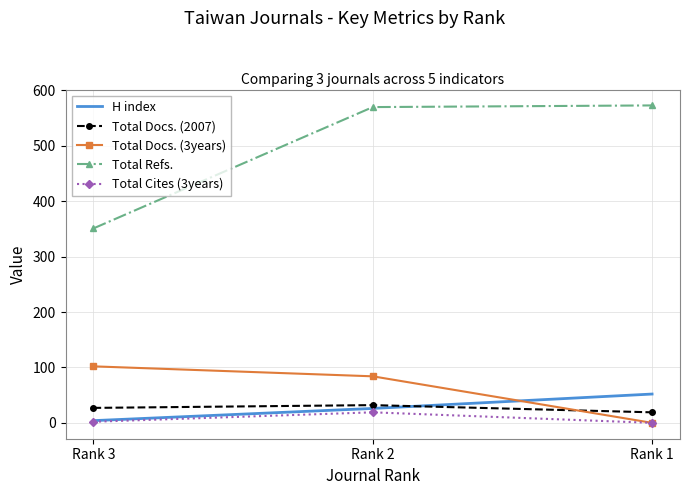

True or false: Total Docs. (3years) has a value of 32 at Rank 1.

False